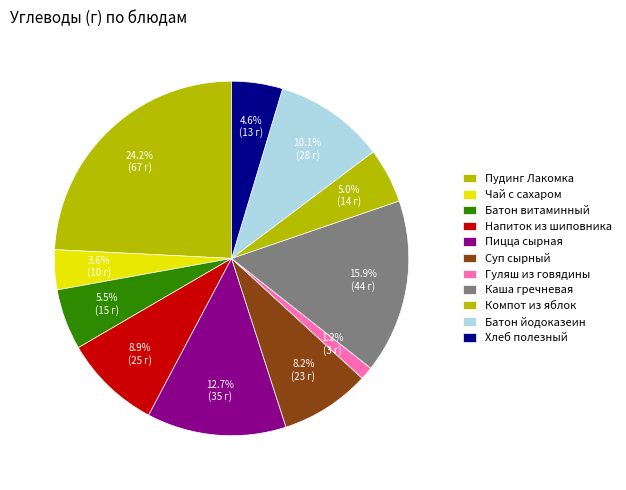

Count the number of slices in the pie.

11